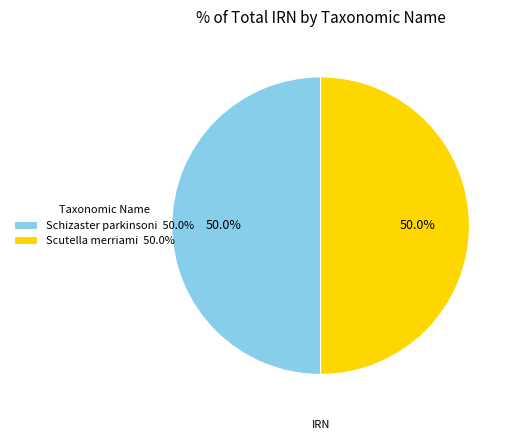

What is the ratio of the value at Schizaster parkinsoni 50.0% to the value at Scutella merriami 50.0%?

1.0